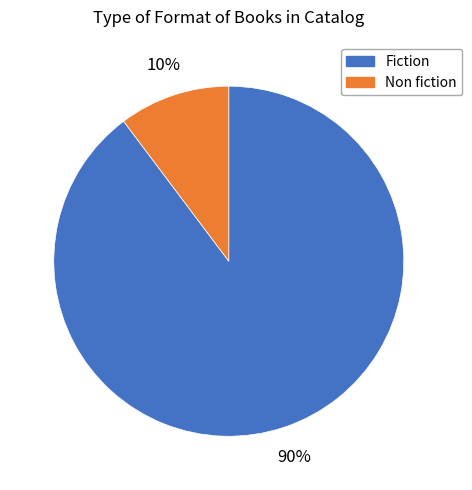

To the nearest percent, what is the average slice percentage?

50%